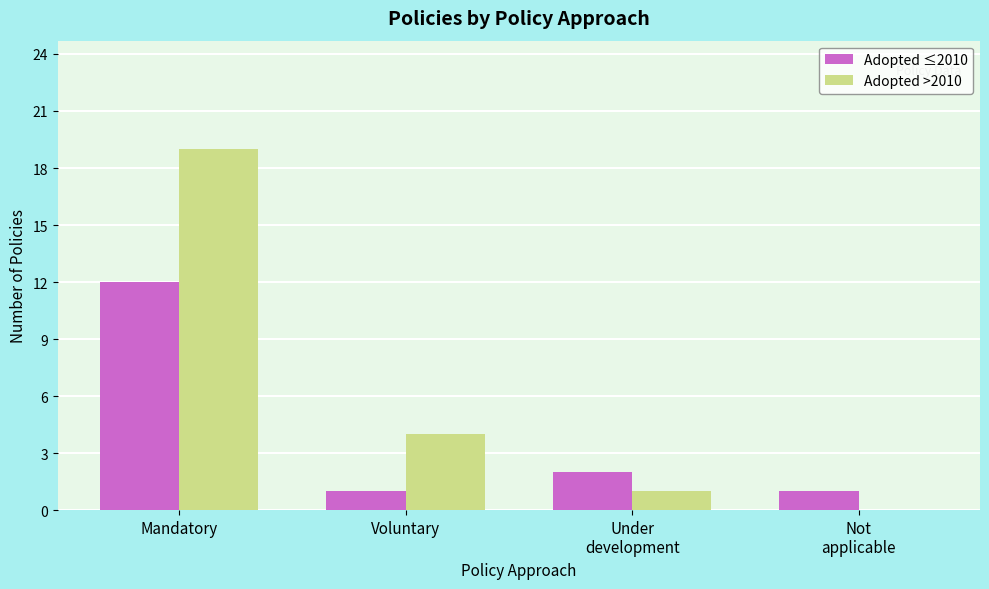

Does the chart contain stacked bars?

No